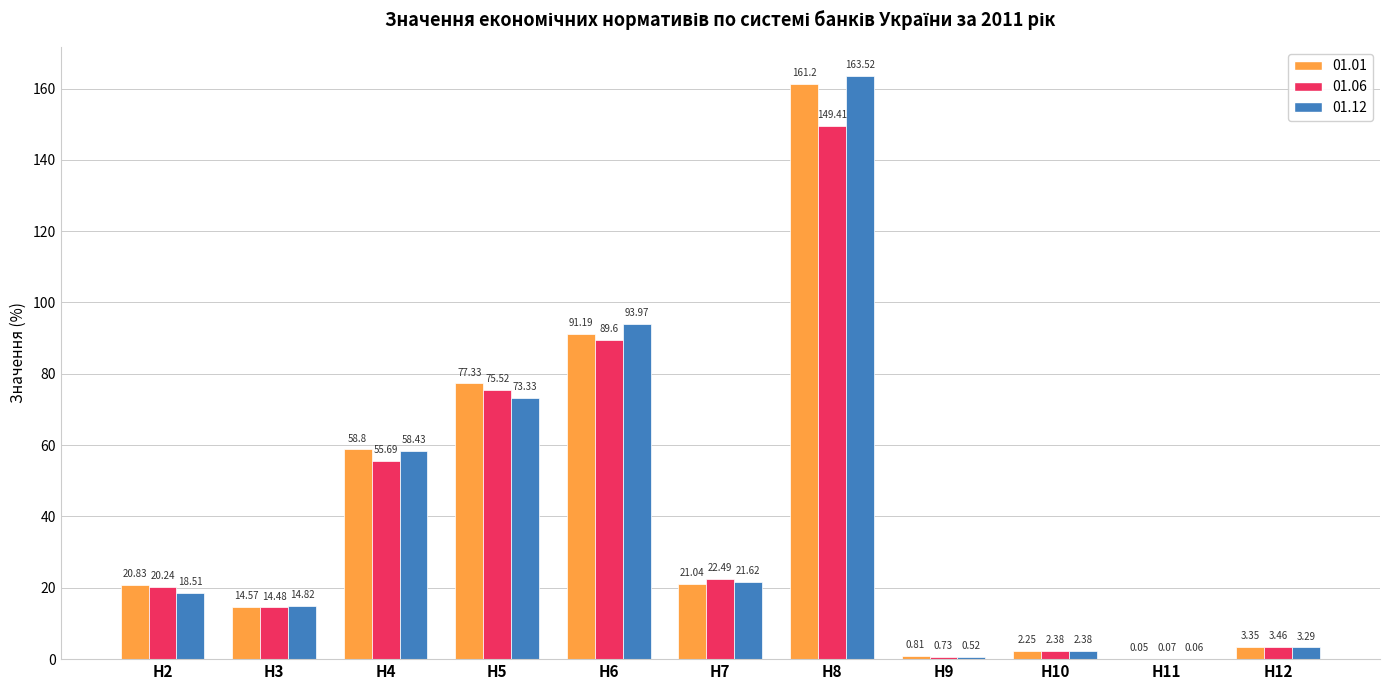

The value of 01.06 at Н8 is 149.4. True or false?

True